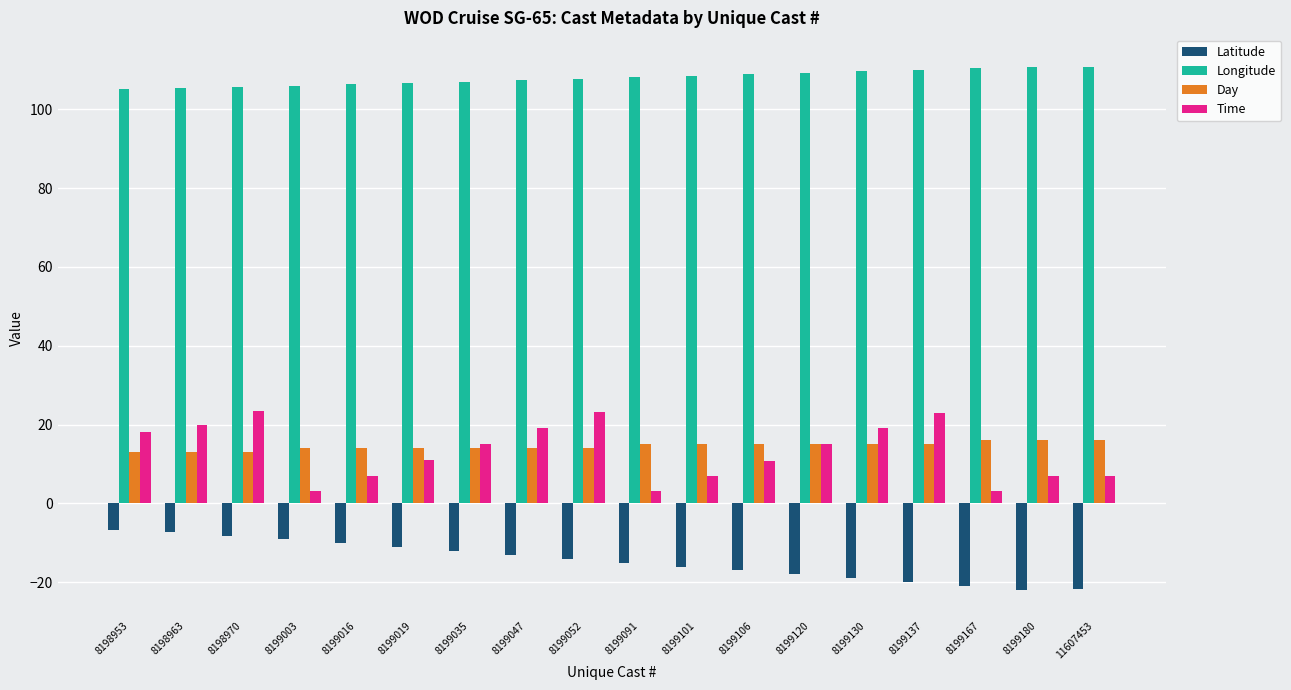

What is the average value of the Time series?

13.1